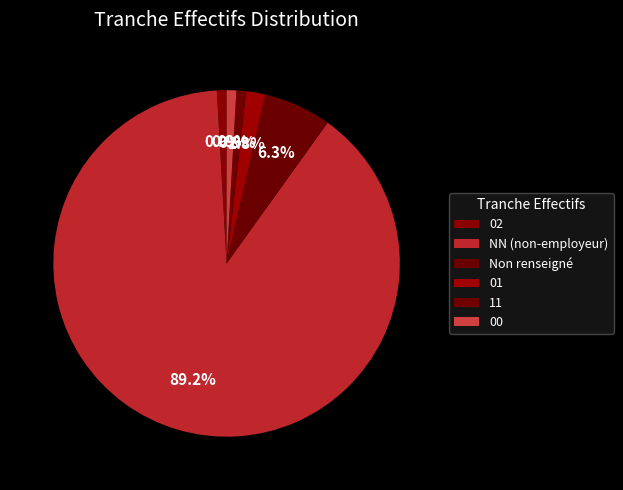

Does any single category account for the majority?

Yes